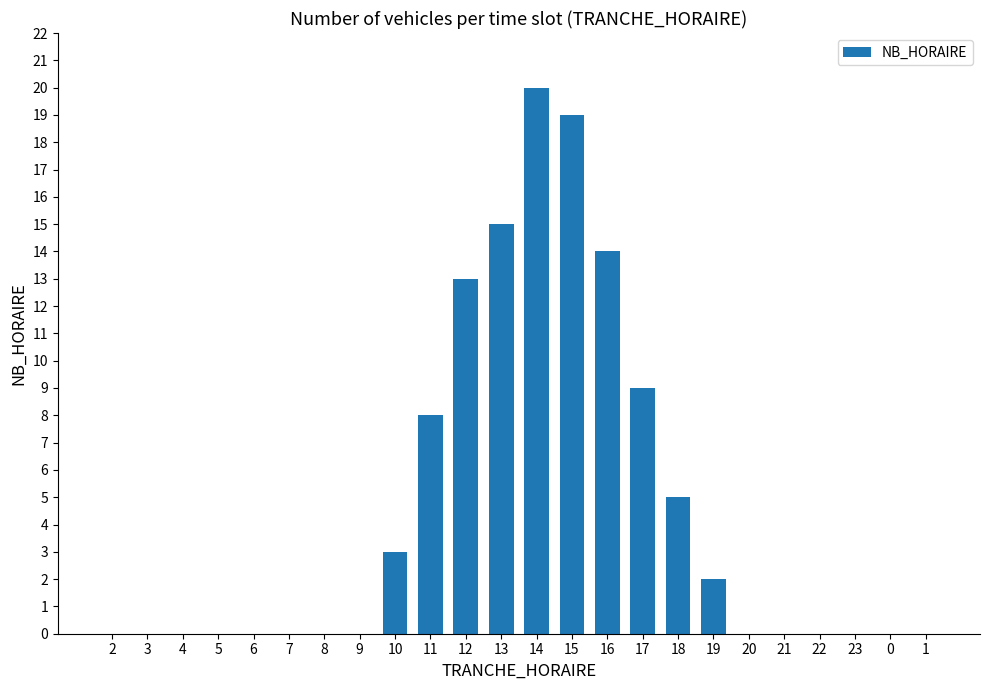

Count the number of data series in this chart.

1